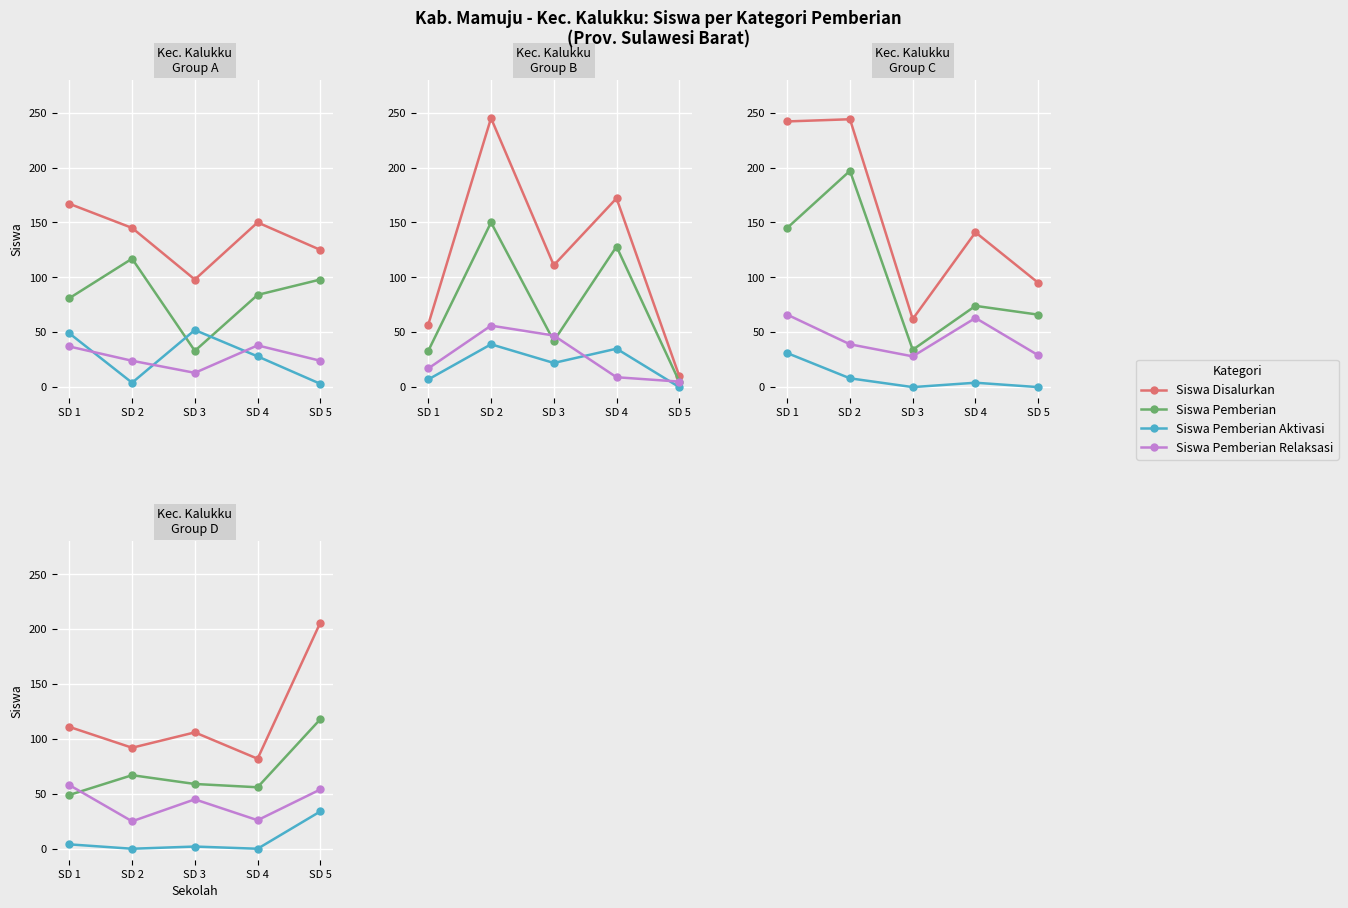

Rank the series by their average value, from lowest to highest.

Siswa Pemberian Aktivasi, Siswa Pemberian Relaksasi, Siswa Pemberian, Siswa Disalurkan